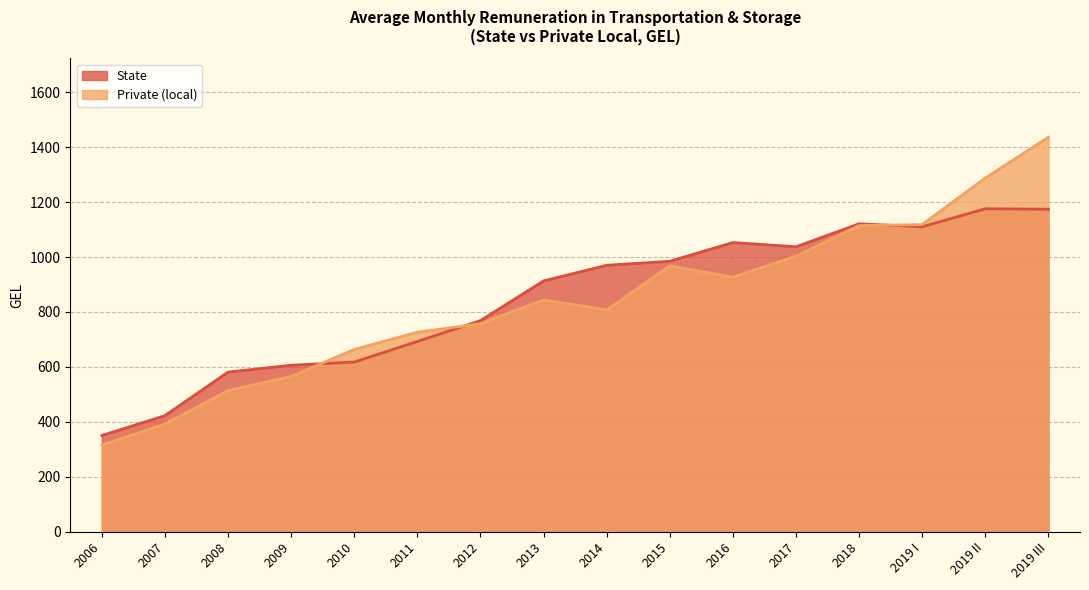

How many data points does each series have?

16